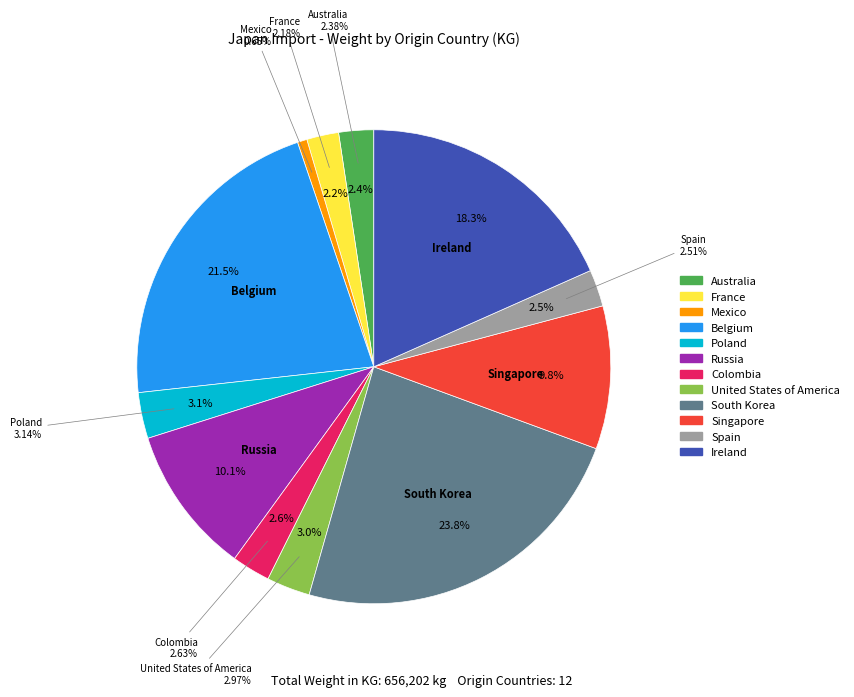

What is the change in value from Colombia to Ireland?

+103145